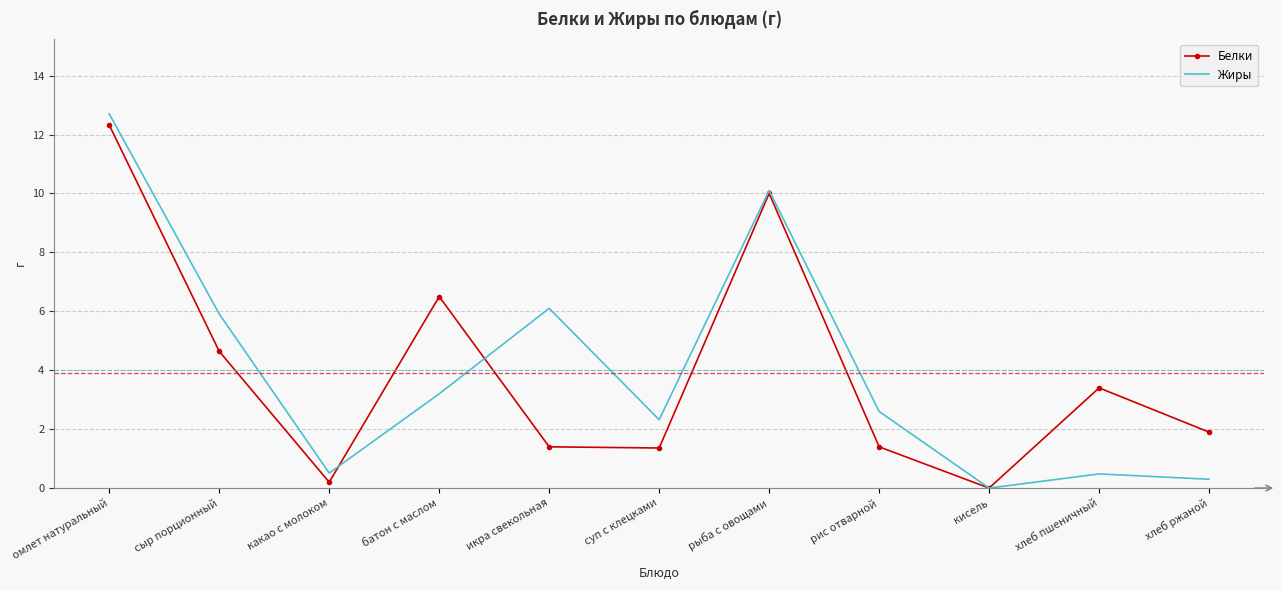

What is the sum of the Жиры values at рис отварной and батон с маслом?

5.8